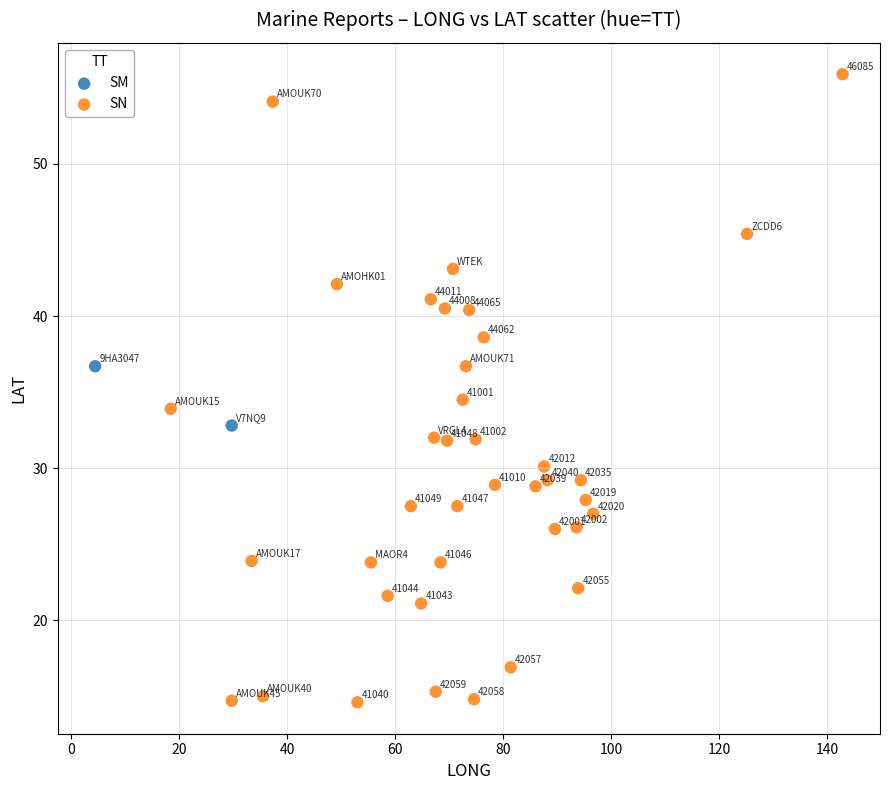

What are all the series names shown in the legend?

SM, SN